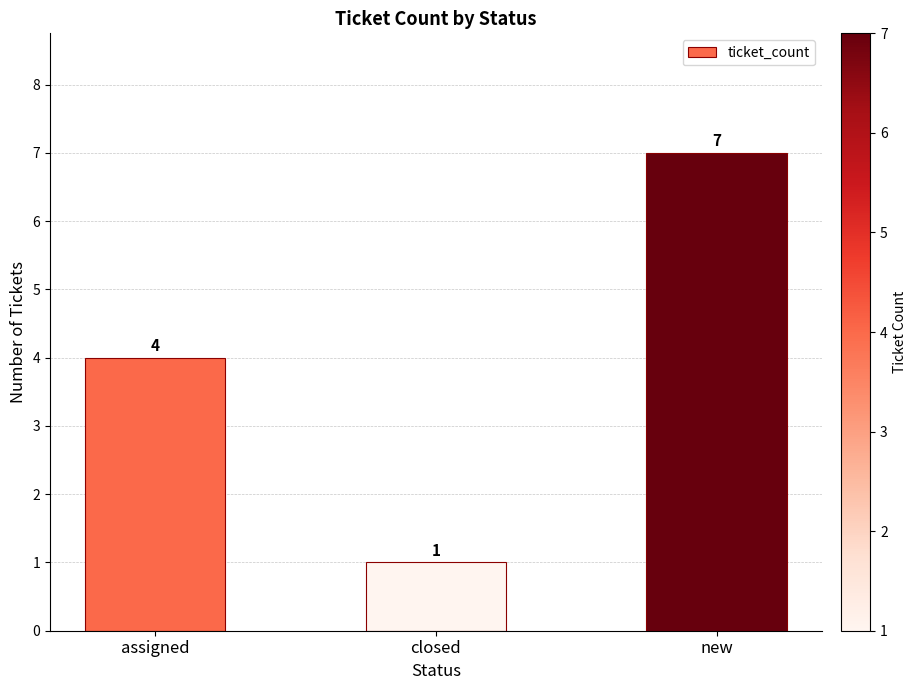

What is the value of the 3rd bar from the left?

7